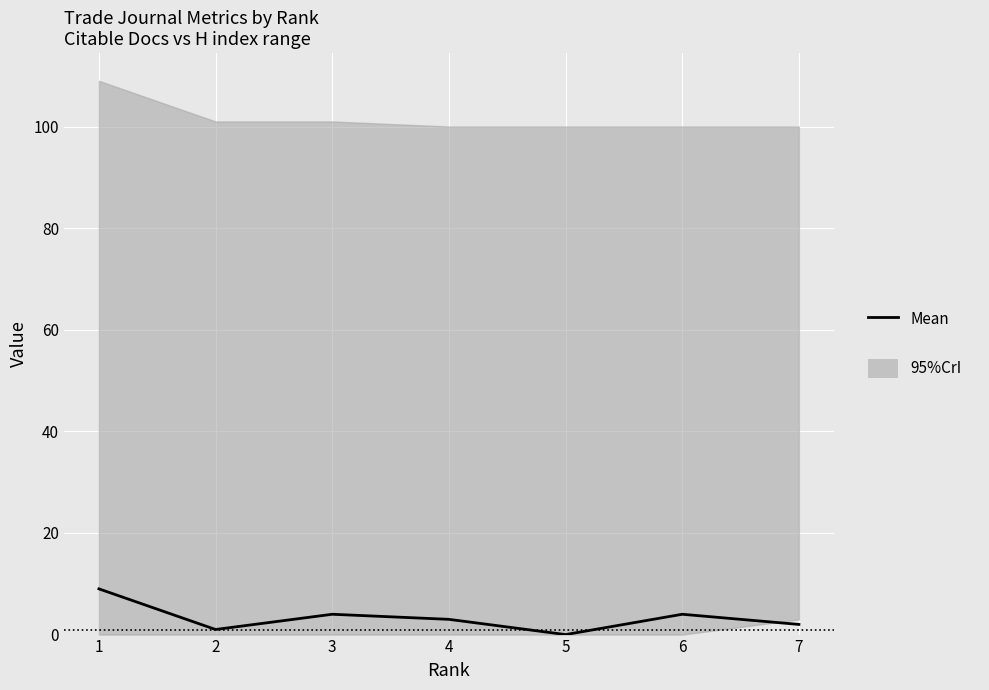

What is the difference between the second highest and second lowest values?

3